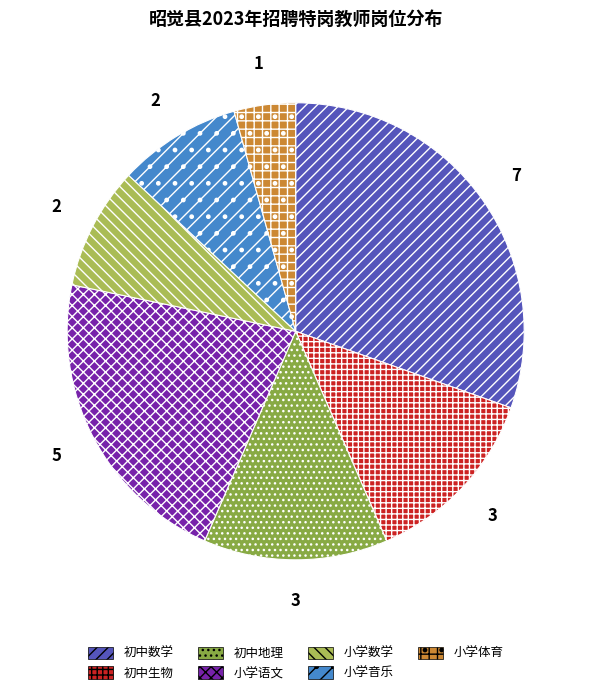

Does 初中生物 represent more than half of the total?

No